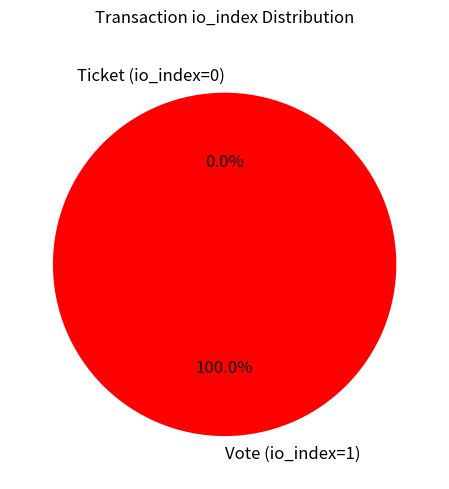

Is there any slice that represents more than half of the pie?

Yes